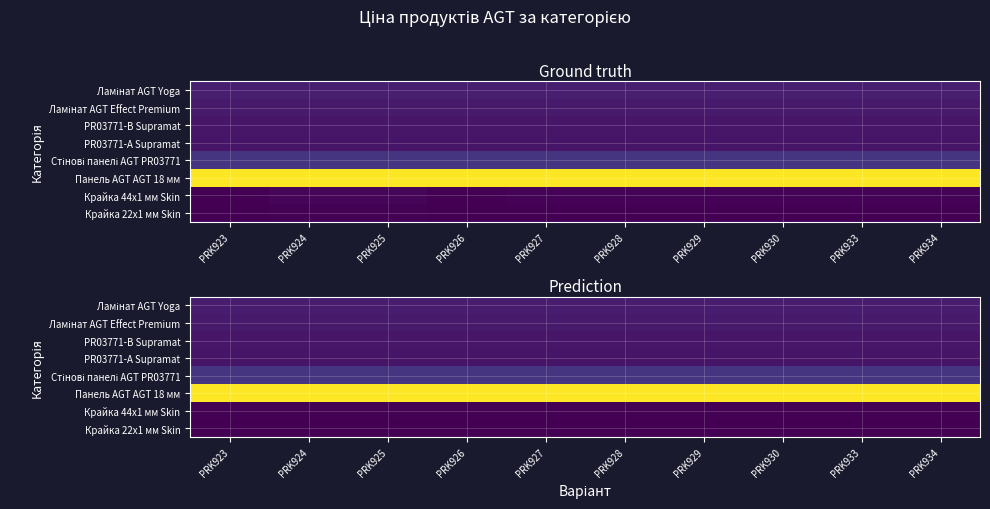

Is it true that Крайка 22x1 мм Skin equals 61.5 at PRK930?

False